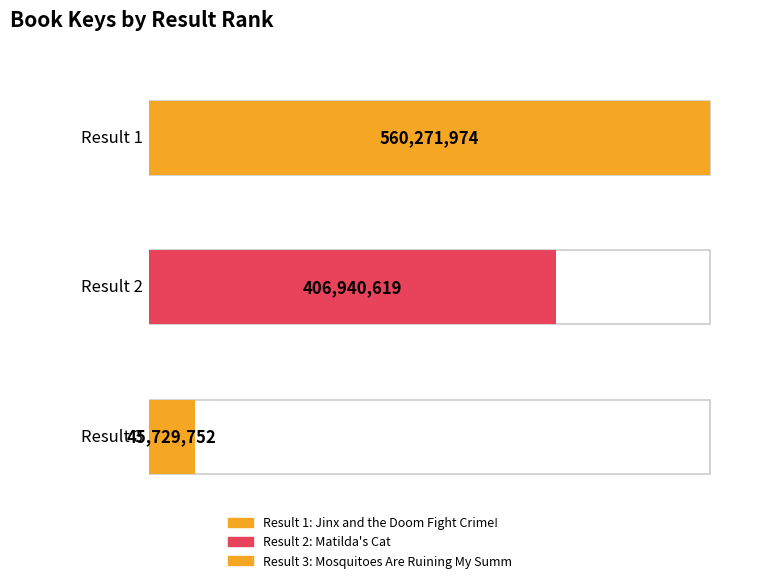

What is the sum of all values?

1012942345